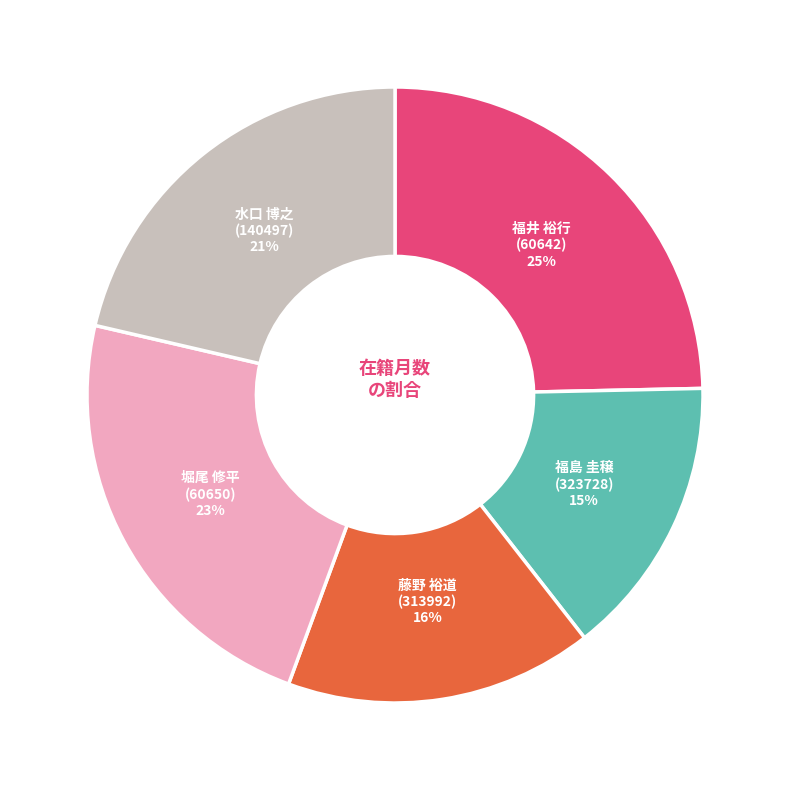

Is it true that 堀尾 修平 (60650) is 12% of the pie?

False